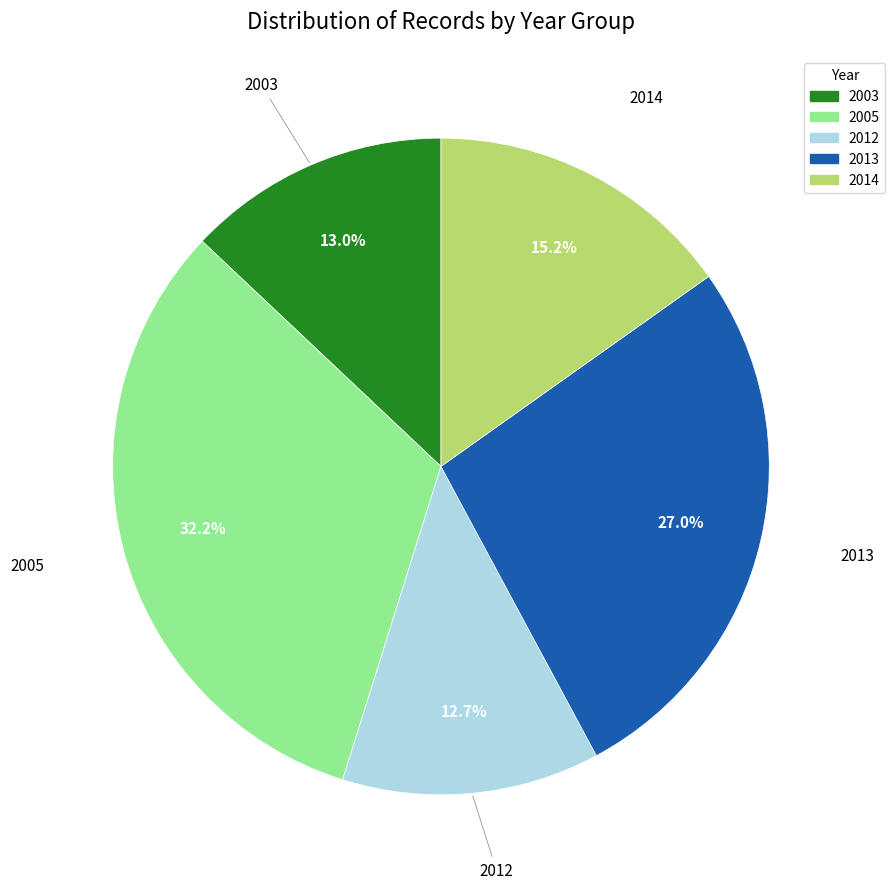

Does any single category account for the majority?

No